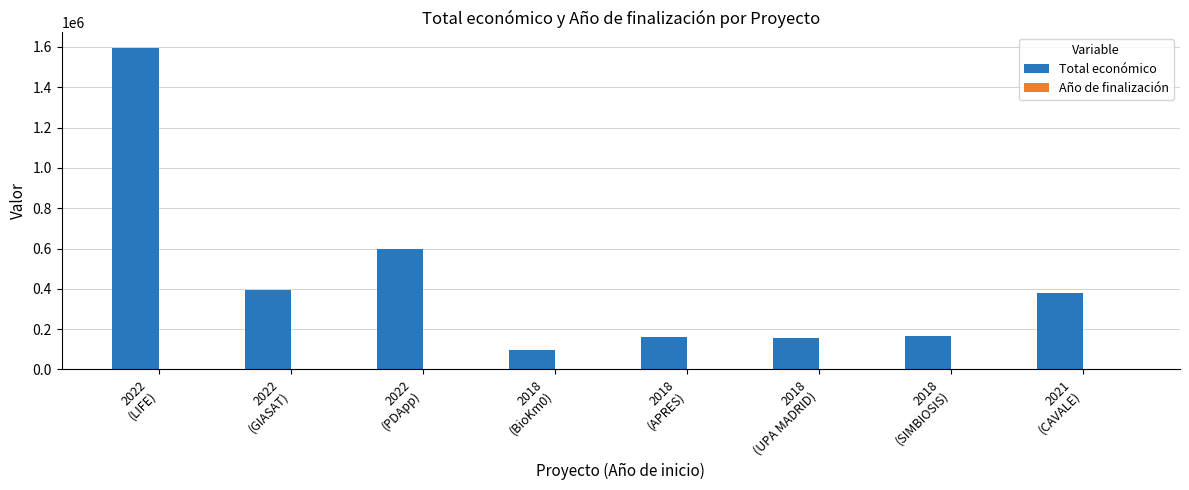

Which series has the largest total across all categories?

Total económico